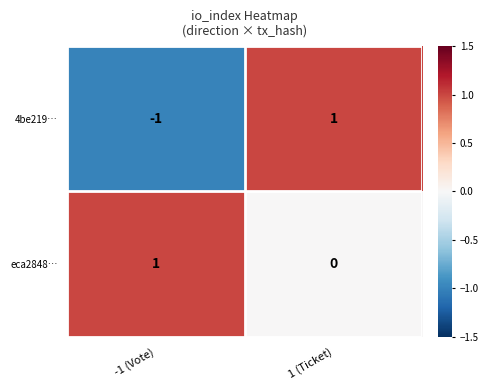

Reading left to right, what are all the values shown in this chart?

4be219…: -1 (Vote)=-1	1 (Ticket)=1
eca2848…: -1 (Vote)=1	1 (Ticket)=0